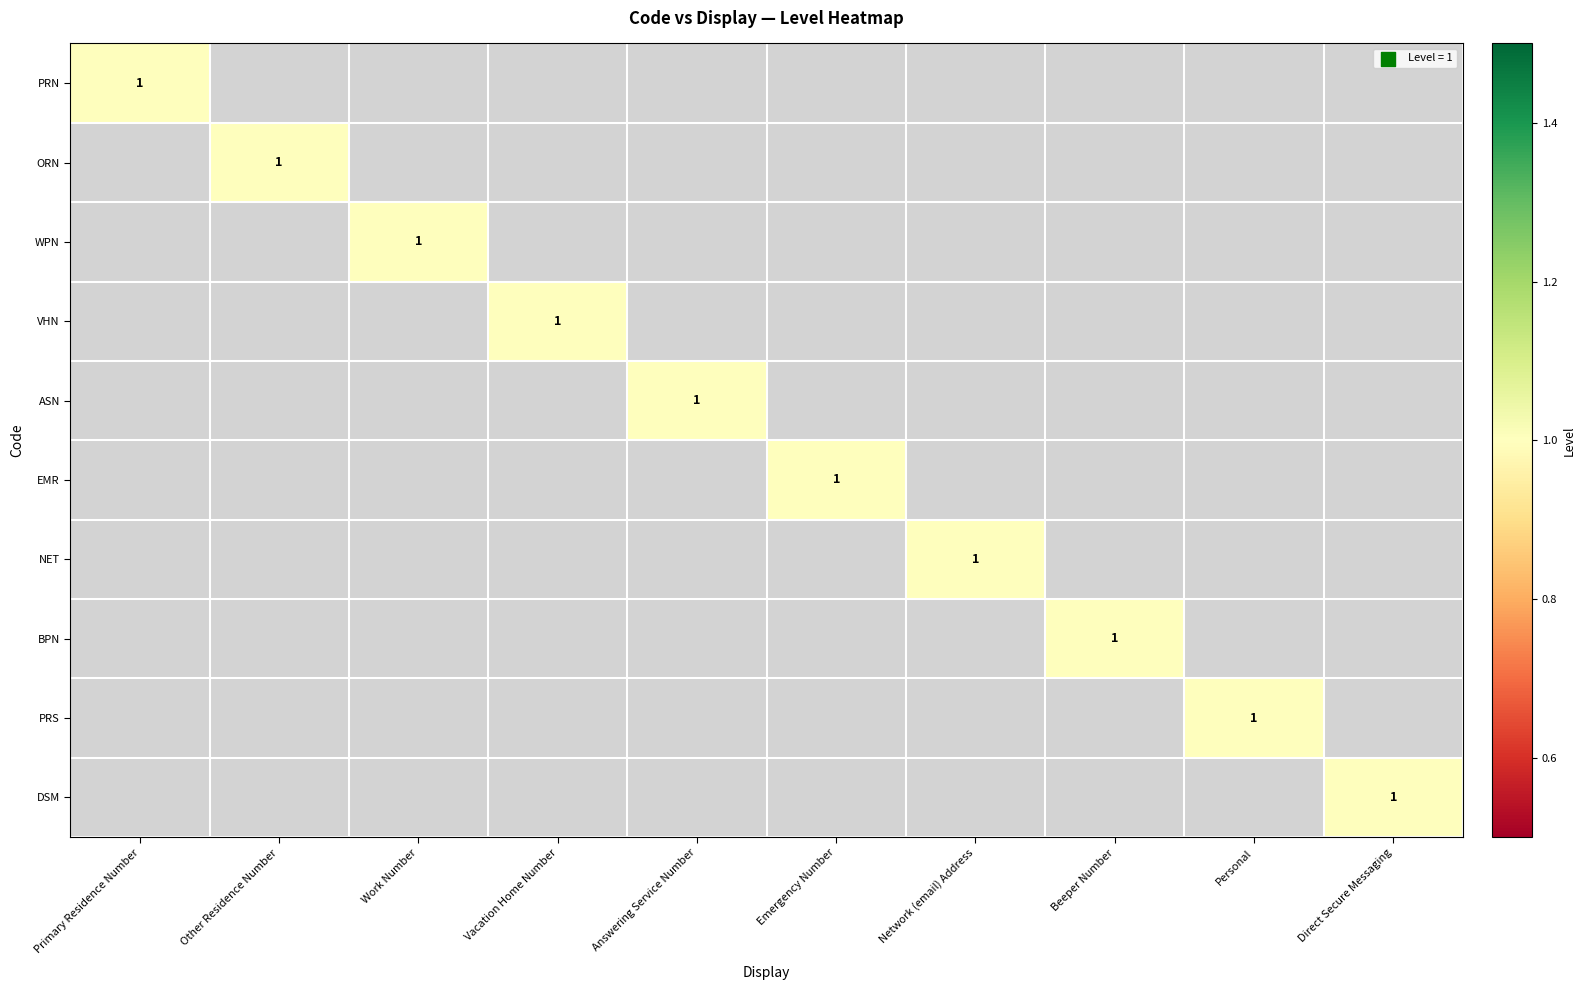

Is it true that ASN equals 2 at Answering Service Number?

False